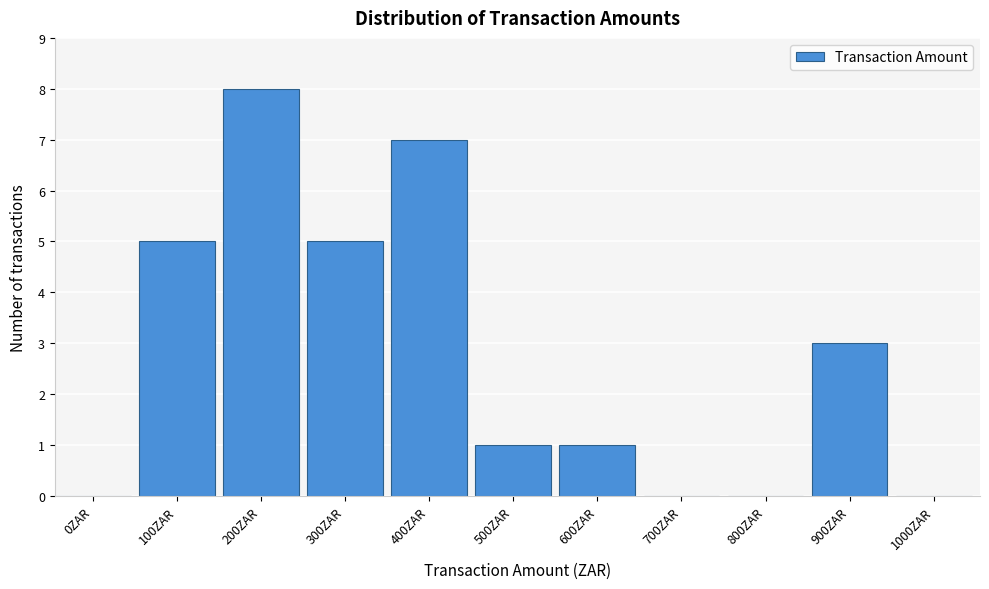

Reading left to right, what are all the values shown in this chart?

0ZAR=0	100ZAR=5	200ZAR=8	300ZAR=5	400ZAR=7	500ZAR=1	600ZAR=1	700ZAR=0	800ZAR=0	900ZAR=3	1000ZAR=0